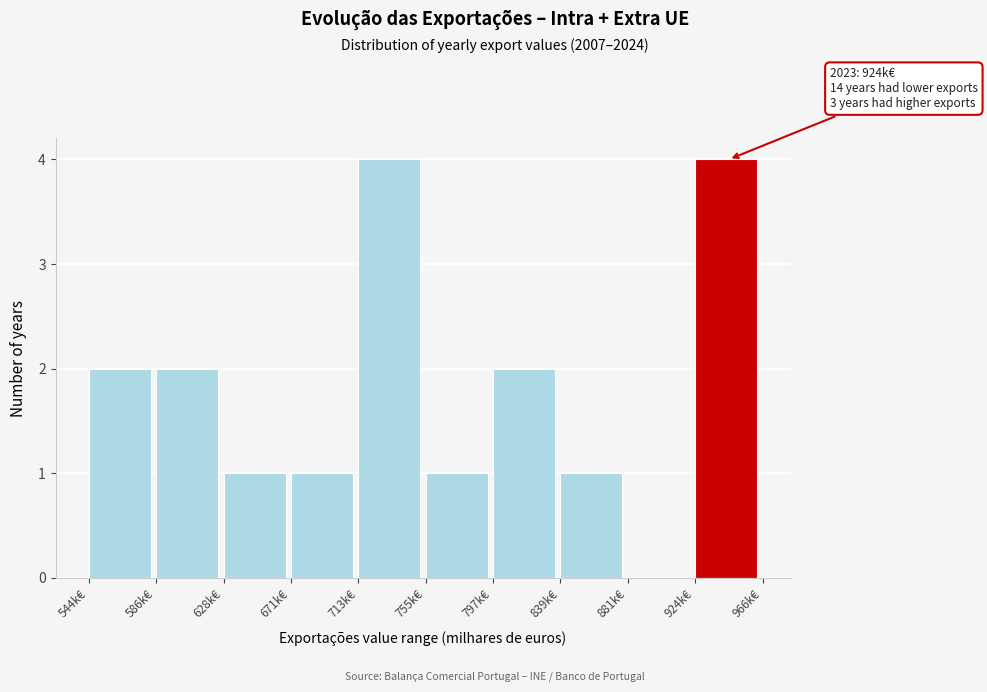

Reading right to left, list all the values displayed in this chart.

924k€=4	881k€=0	839k€=1	797k€=2	755k€=1	713k€=4	671k€=1	628k€=1	586k€=2	544k€=2